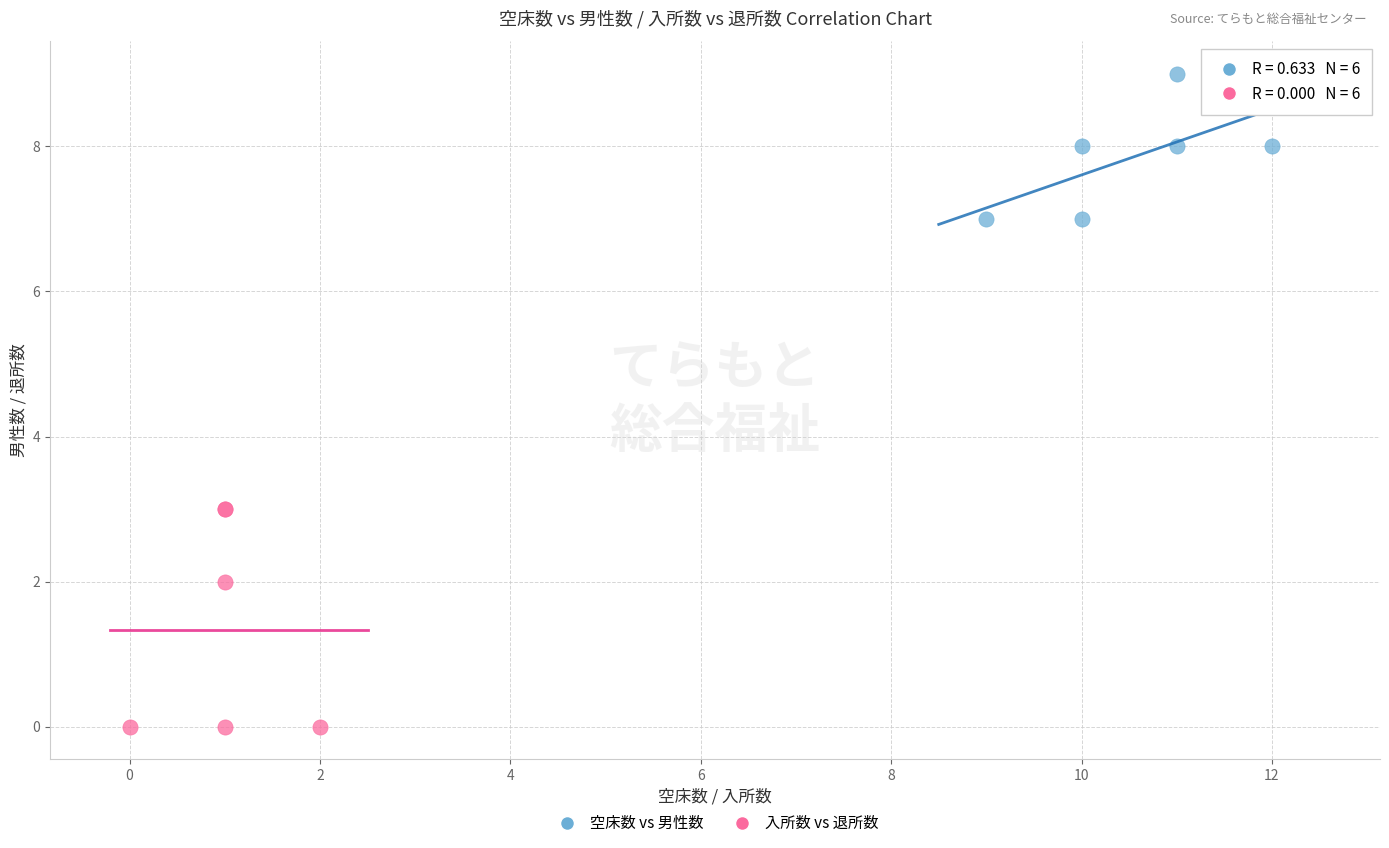

Which series contains the highest Y value?

空床数 vs 男性数